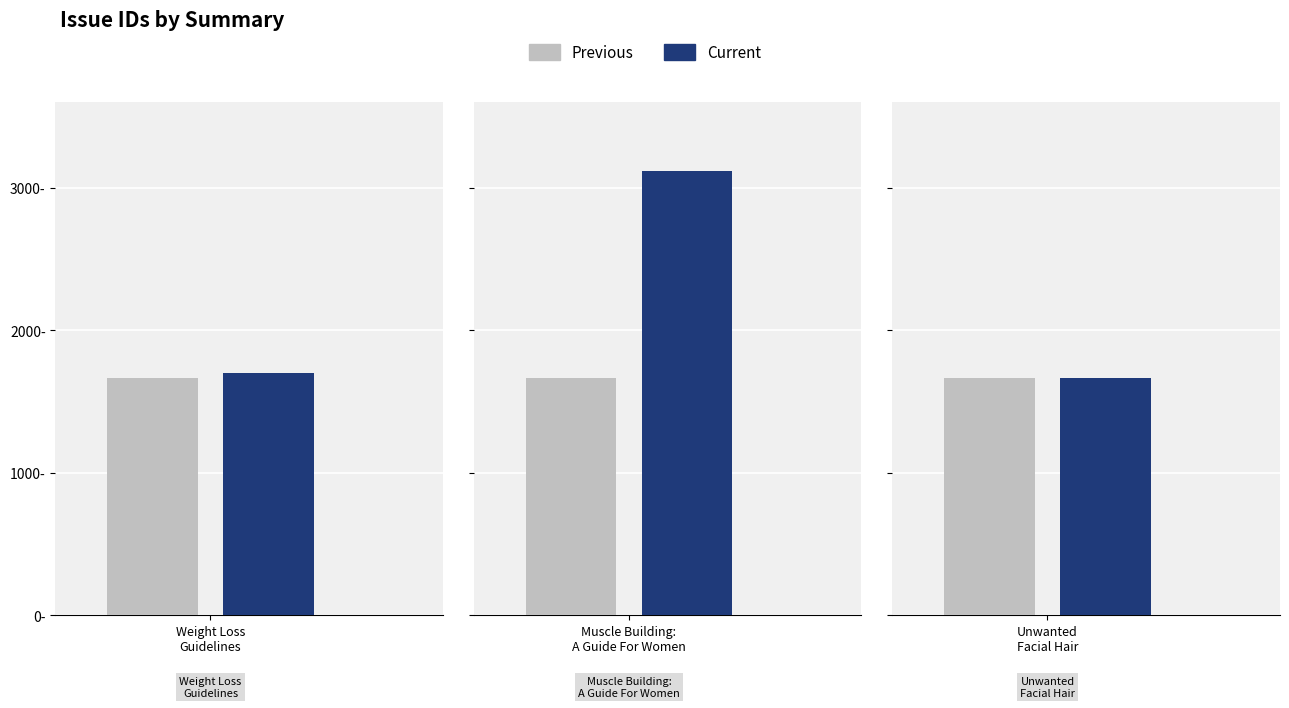

What is the label of the 2nd bar from the right?

Muscle Building: A Guide For Women